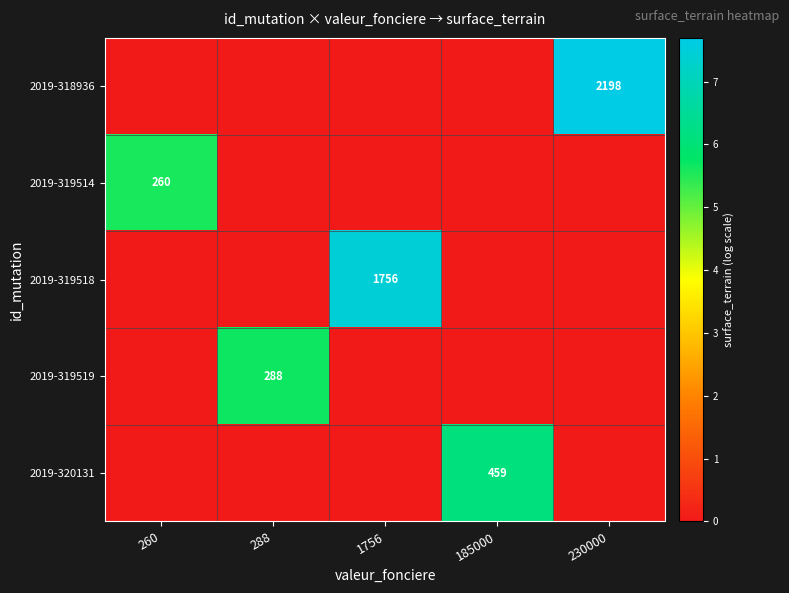

Is it true that 2019-319519 equals 168 at 288?

False